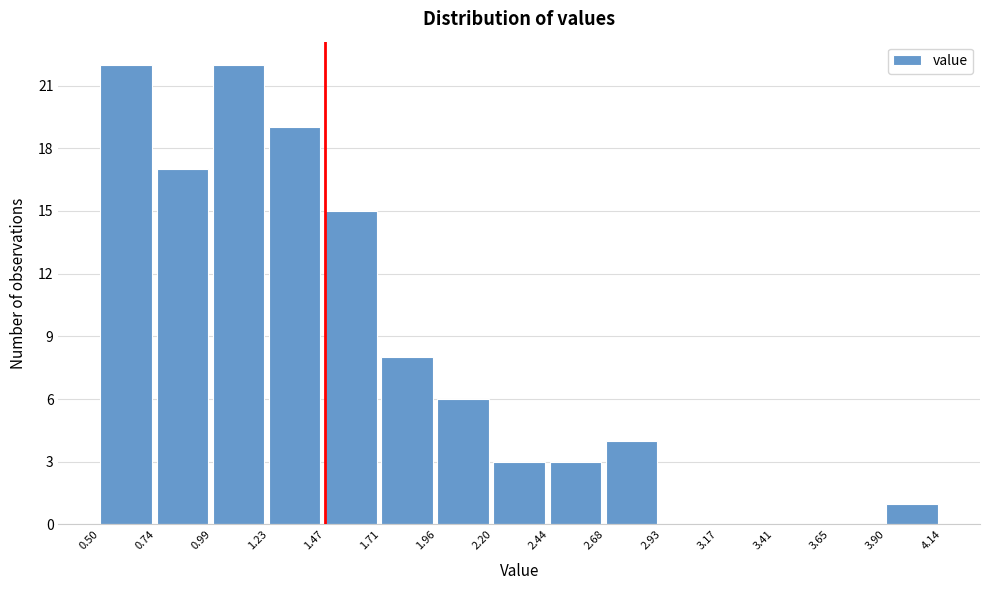

How tall is the bar that spans 0.74 to 0.99 on the x-axis? The values are not printed on the chart, so give them approximately, as read against the axis.

17